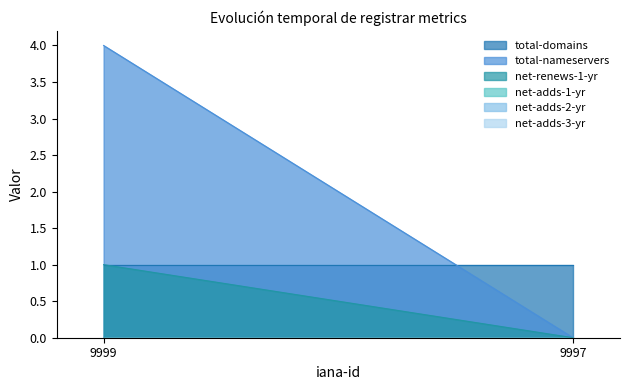

List the series in order of their peak value, highest first.

total-nameservers, total-domains, net-renews-1-yr, net-adds-1-yr, net-adds-2-yr, net-adds-3-yr